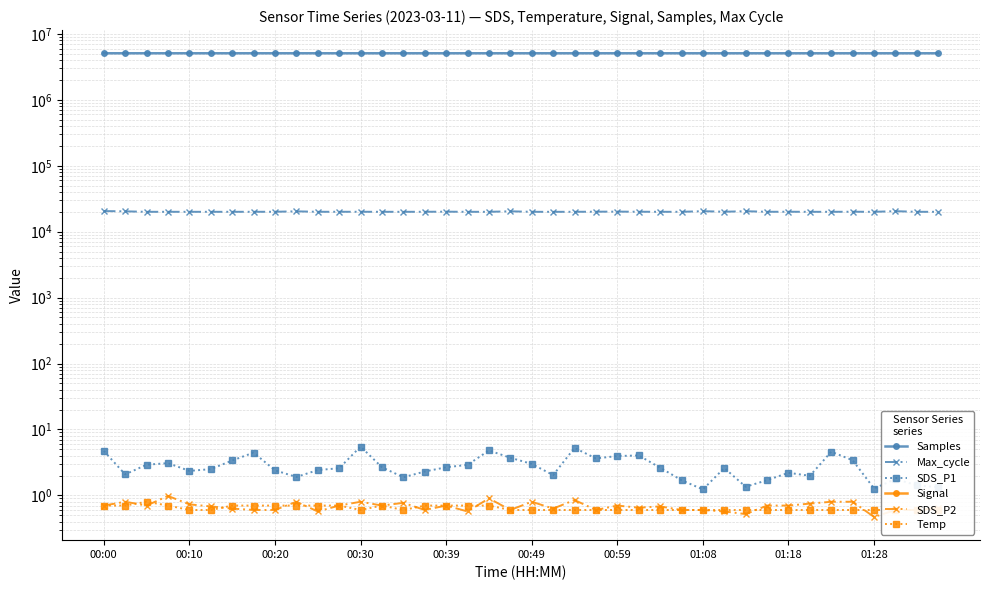

True or false: Temp has more than 1 points higher than both neighbors.

True